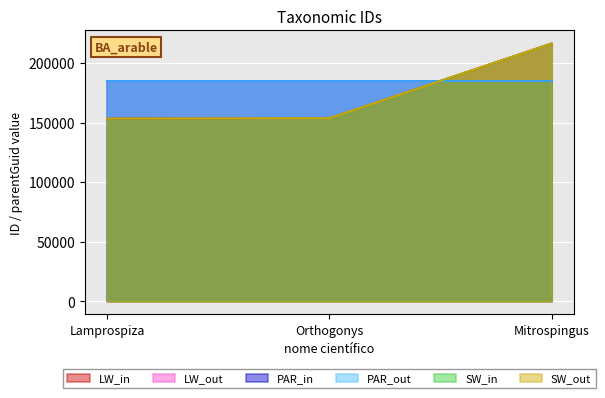

At which category does the chart reach its minimum across all series?

Lamprospiza